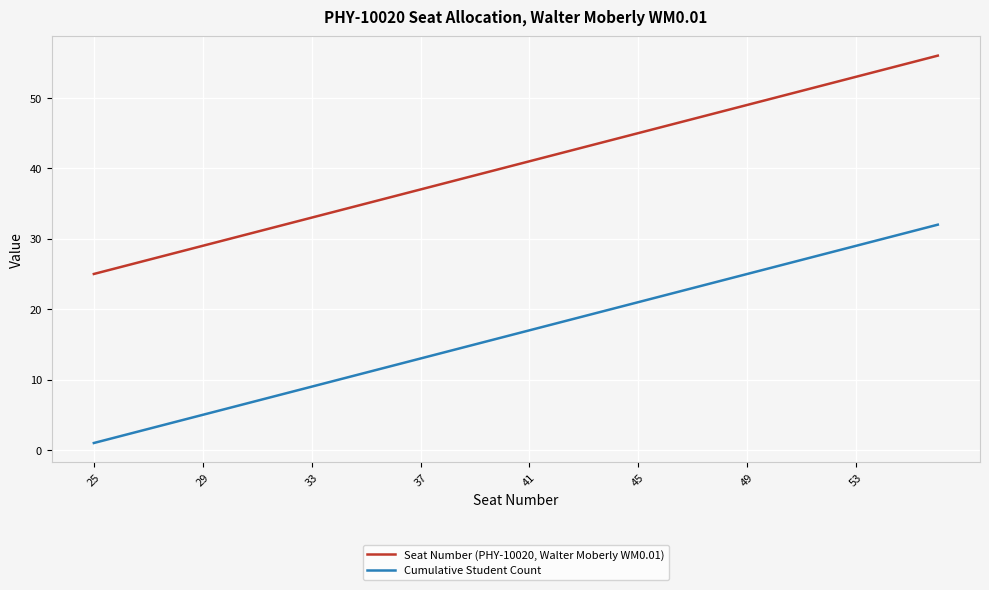

What is the difference between the maximum and minimum values in the Seat Number (PHY-10020, Walter Moberly WM0.01) series?

31